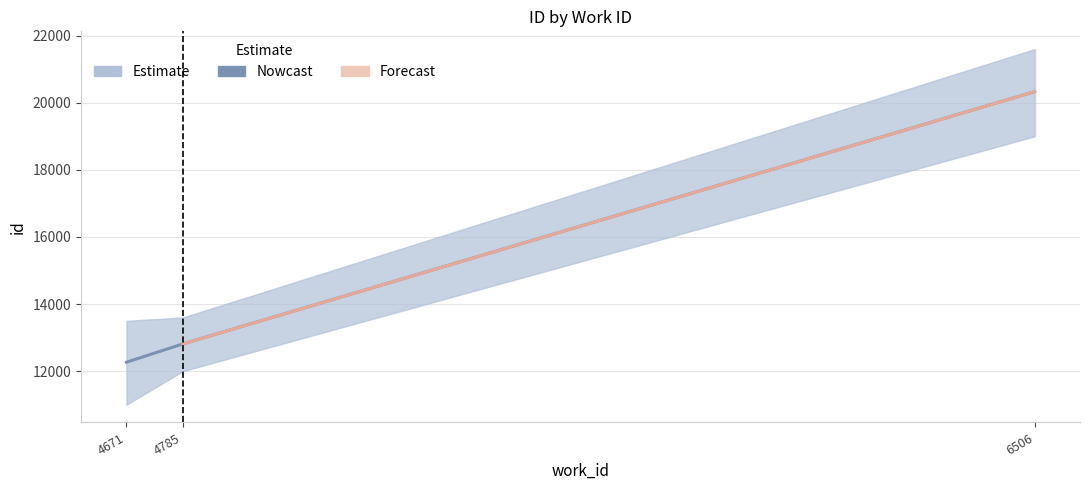

List the labels in order of value, smallest first.

4671, 4785, 6506